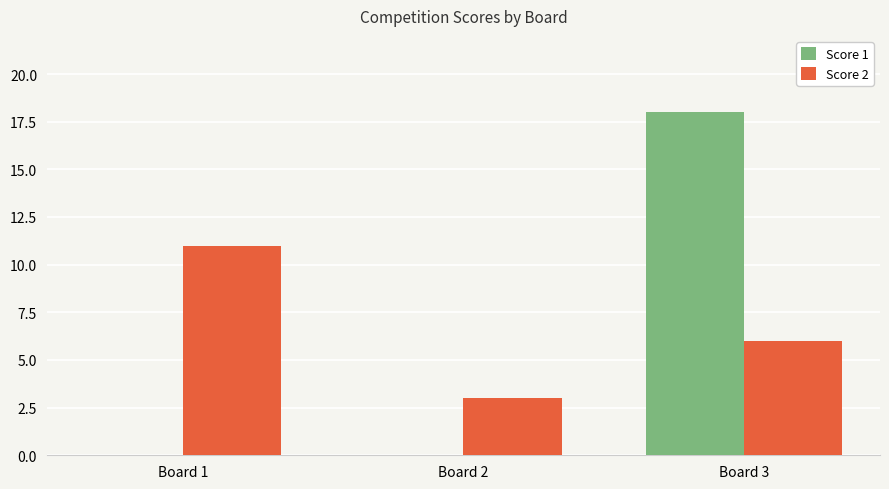

What is the total value across all series at Board 2?

3